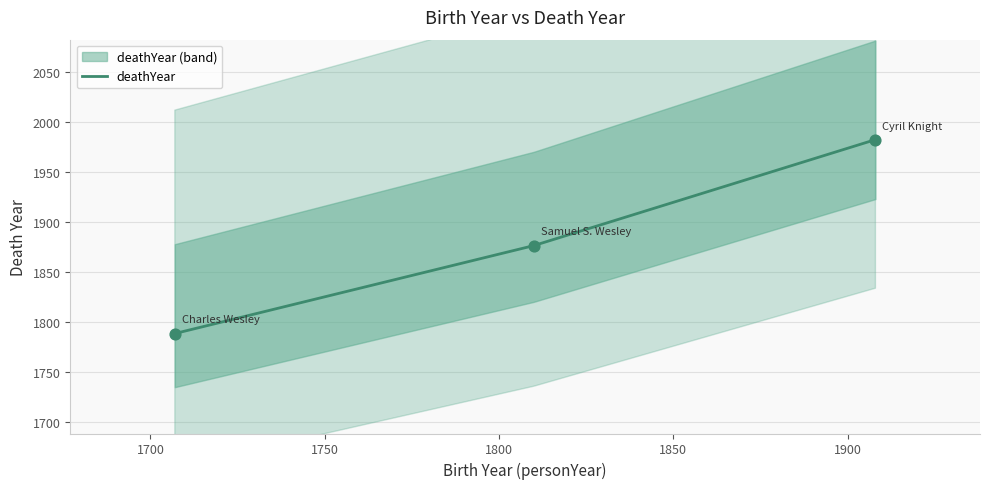

Approximately how many times larger is the value at Charles Wesley compared to Samuel S. Wesley?

1.0